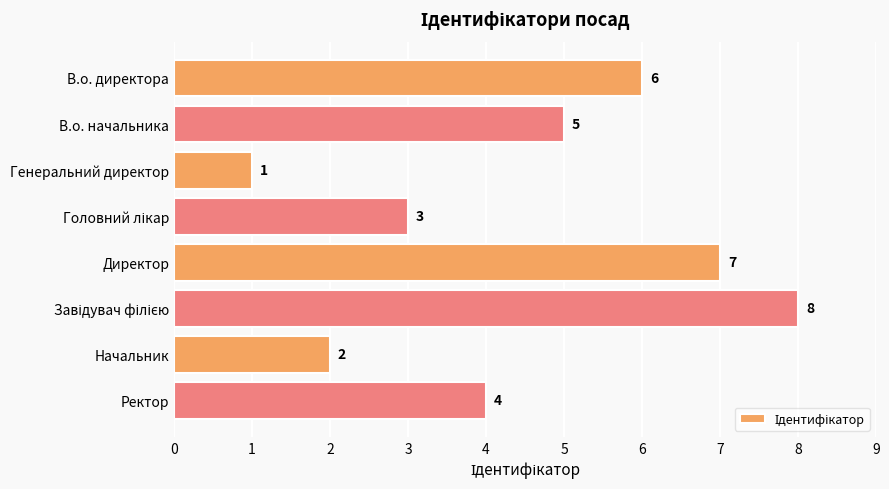

What is the sum of all values?

36